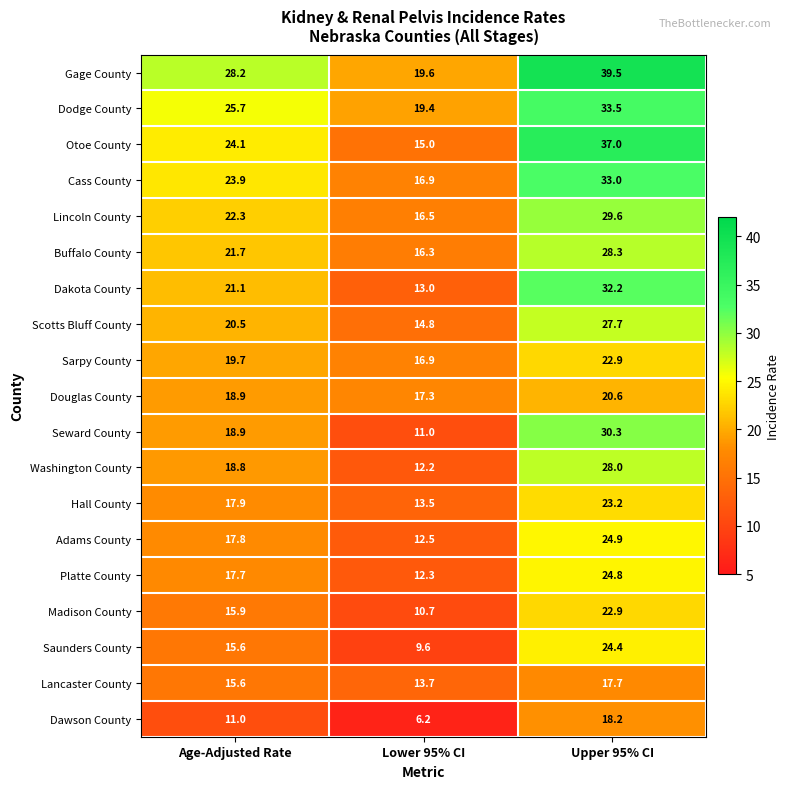

At which label is Buffalo County closest to 22?

Age-Adjusted Rate